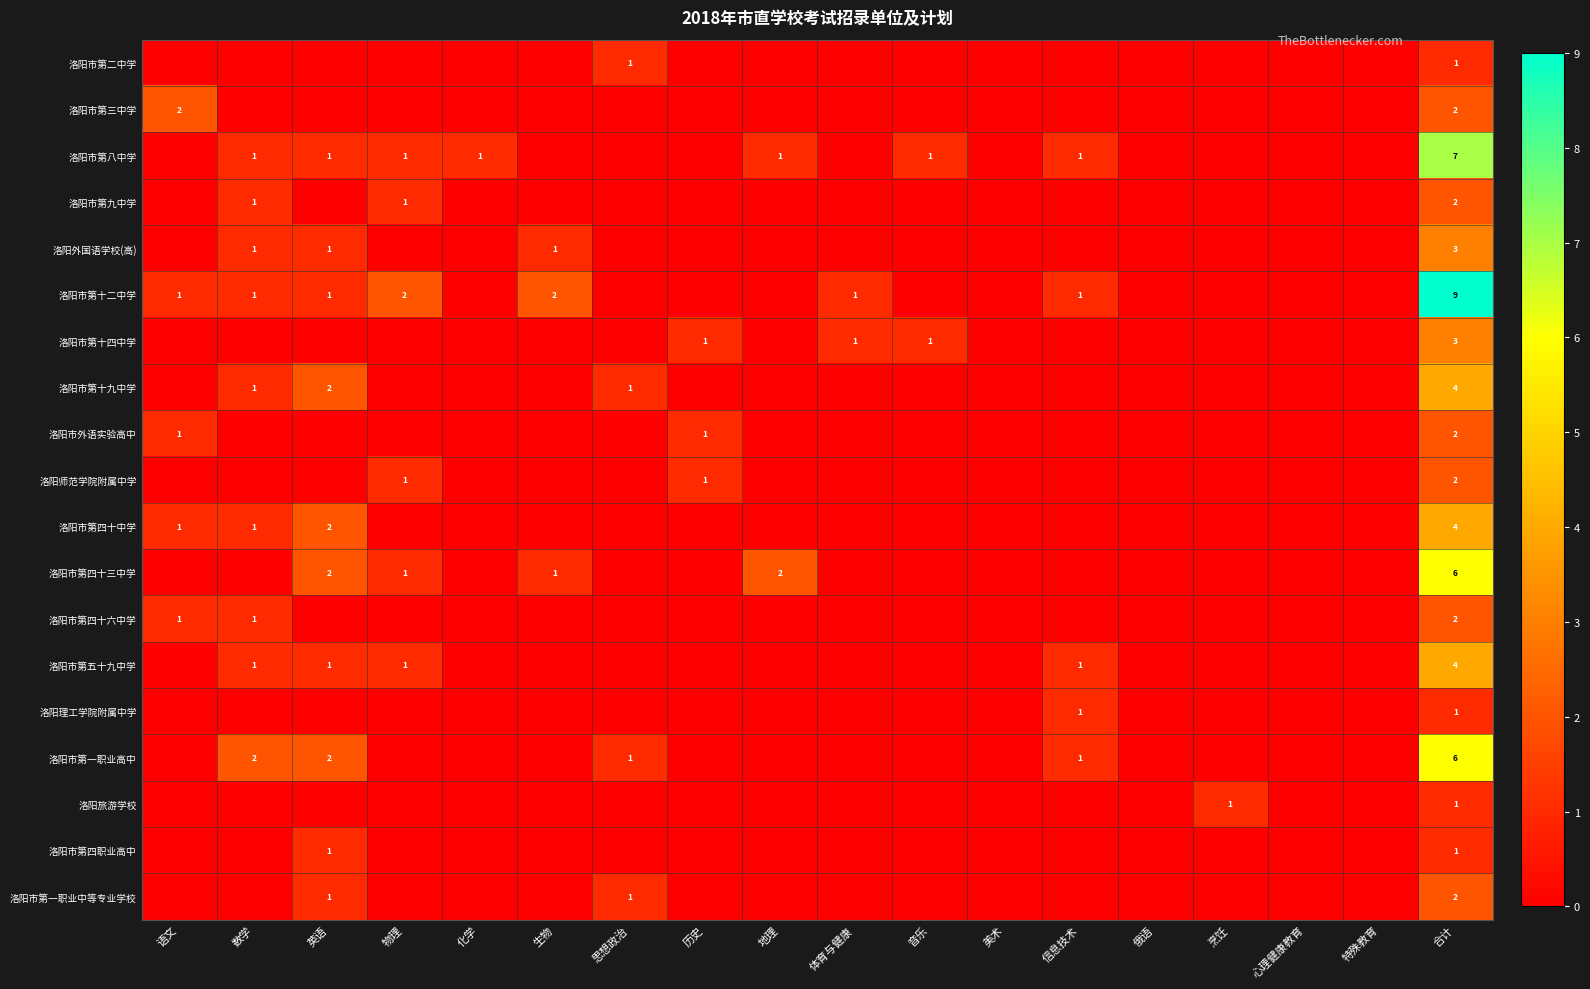

Is it true that 洛阳市第二中学 equals 1 at 合计?

True